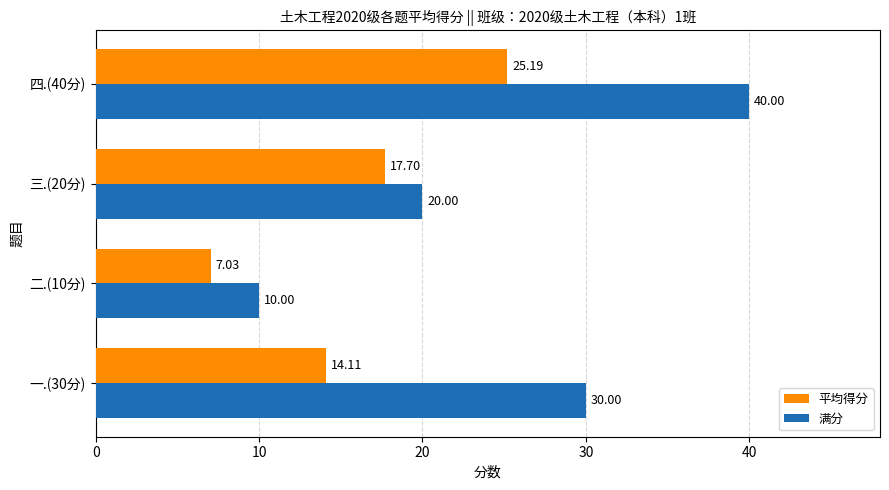

At which category is the sum across all series the highest?

四.(40分)